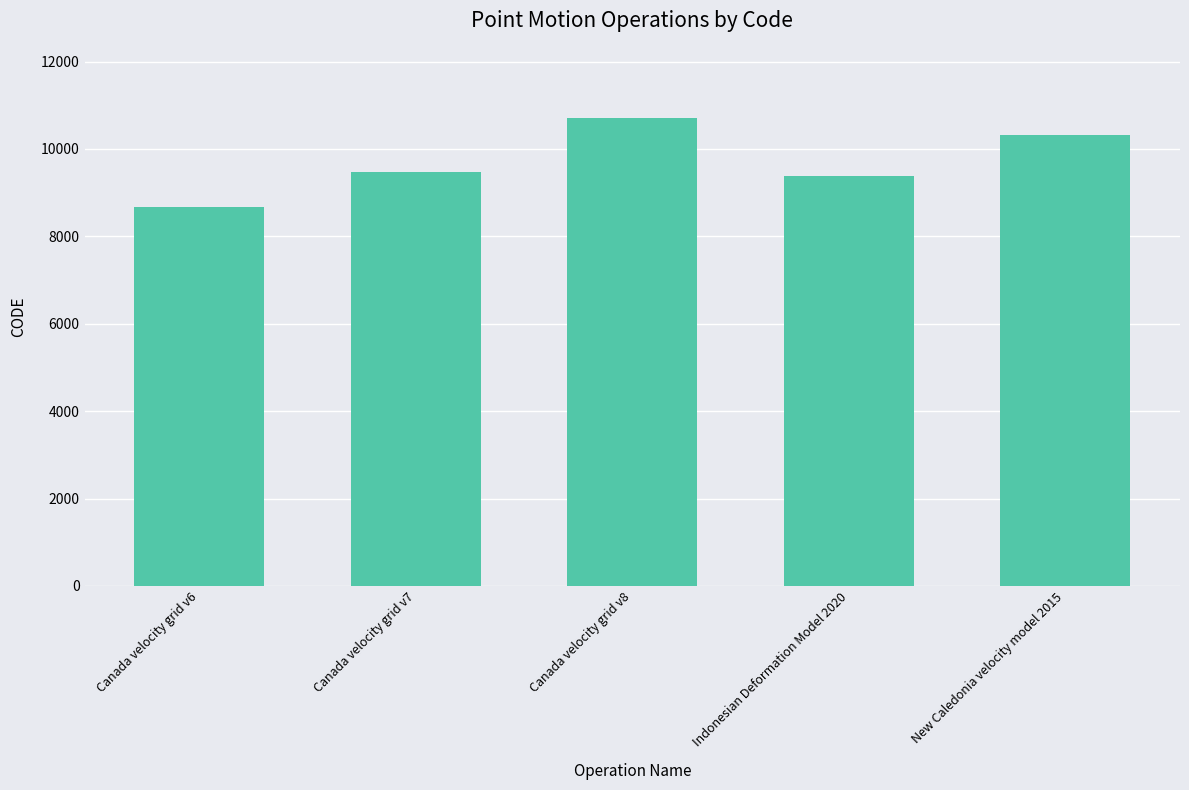

What is the difference between the maximum and minimum values?

2031